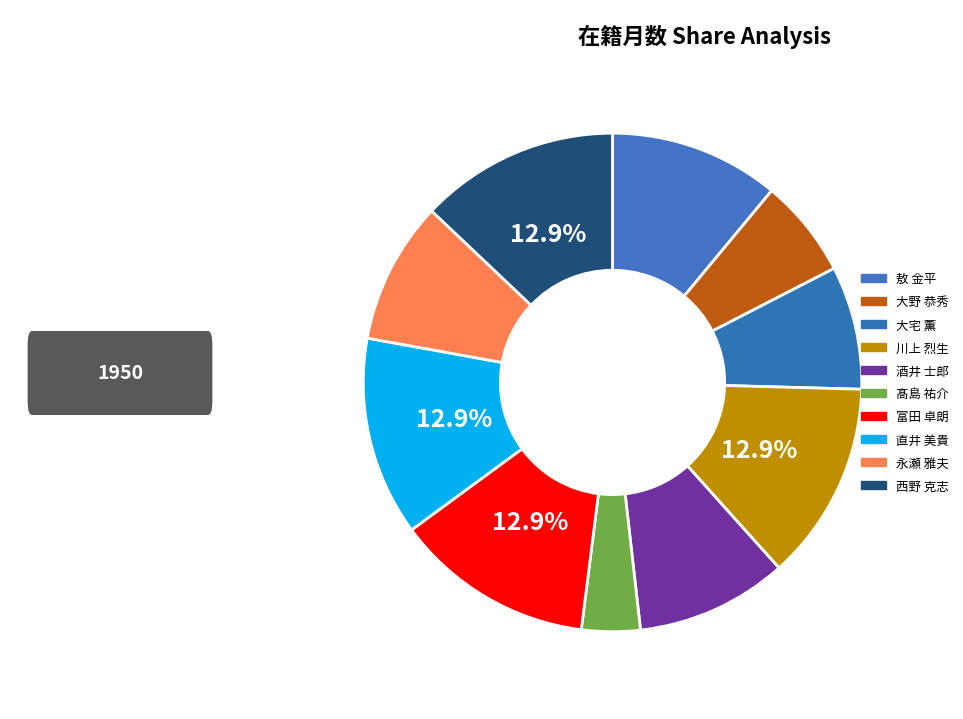

How many segments does this pie chart have?

10